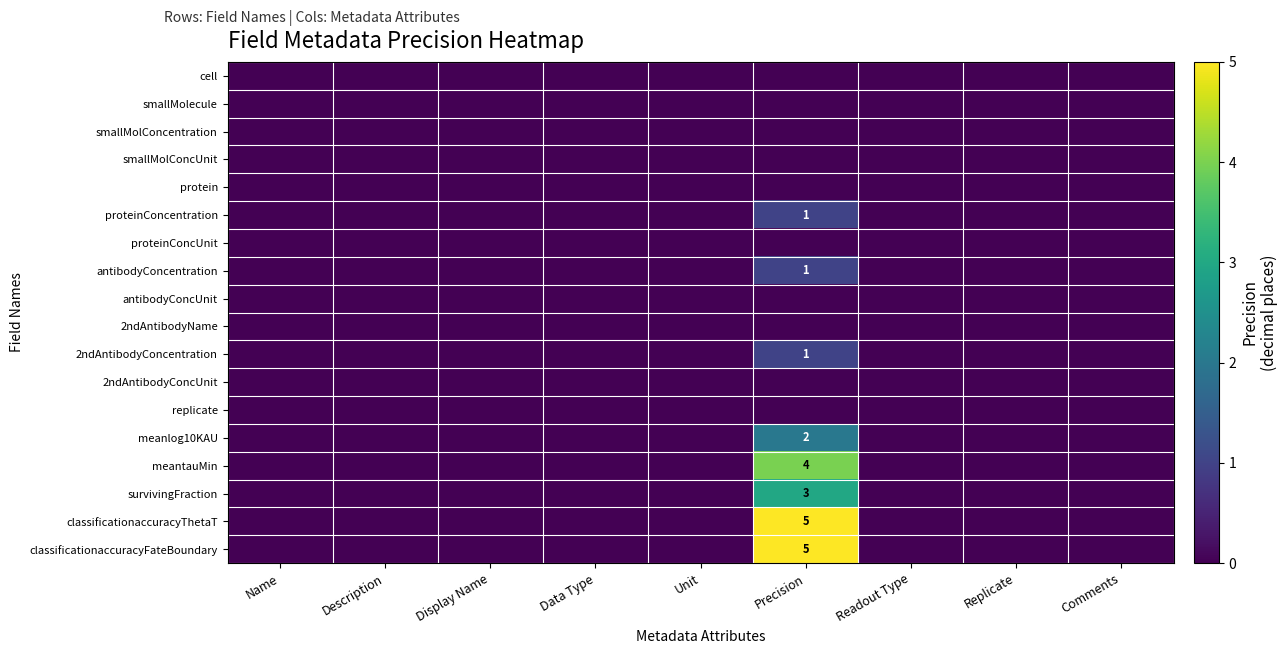

How many series are shown in this chart?

18